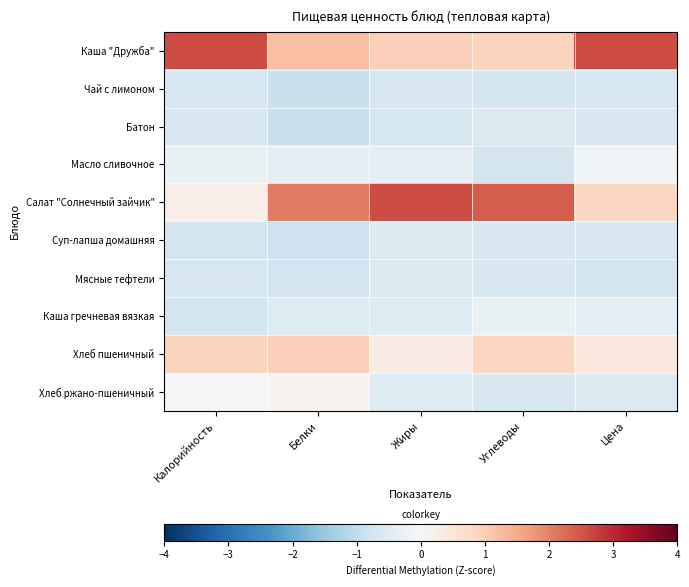

Reading left to right, extract all data points from this chart.

Каша "Дружба": Калорийность=2.6	Белки=1.2	Жиры=0.9	Углеводы=0.9	Цена=2.6
Чай с лимоном: Калорийность=-0.7	Белки=-0.9	Жиры=-0.7	Углеводы=-0.7	Цена=-0.7
Батон: Калорийность=-0.6	Белки=-0.9	Жиры=-0.7	Углеводы=-0.6	Цена=-0.7
Масло сливочное: Калорийность=-0.3	Белки=-0.4	Жиры=-0.4	Углеводы=-0.7	Цена=-0.1
Салат "Солнечный зайчик": Калорийность=0.3	Белки=2.1	Жиры=2.6	Углеводы=2.4	Цена=0.8
Суп-лапша домашняя: Калорийность=-0.7	Белки=-0.8	Жиры=-0.6	Углеводы=-0.6	Цена=-0.7
Мясные тефтели: Калорийность=-0.7	Белки=-0.8	Жиры=-0.5	Углеводы=-0.6	Цена=-0.7
Каша гречневая вязкая: Калорийность=-0.7	Белки=-0.5	Жиры=-0.5	Углеводы=-0.3	Цена=-0.4
Хлеб пшеничный: Калорийность=0.9	Белки=0.9	Жиры=0.3	Углеводы=0.9	Цена=0.4
Хлеб ржано-пшеничный: Калорийность=-0.1	Белки=0.1	Жиры=-0.5	Углеводы=-0.6	Цена=-0.6